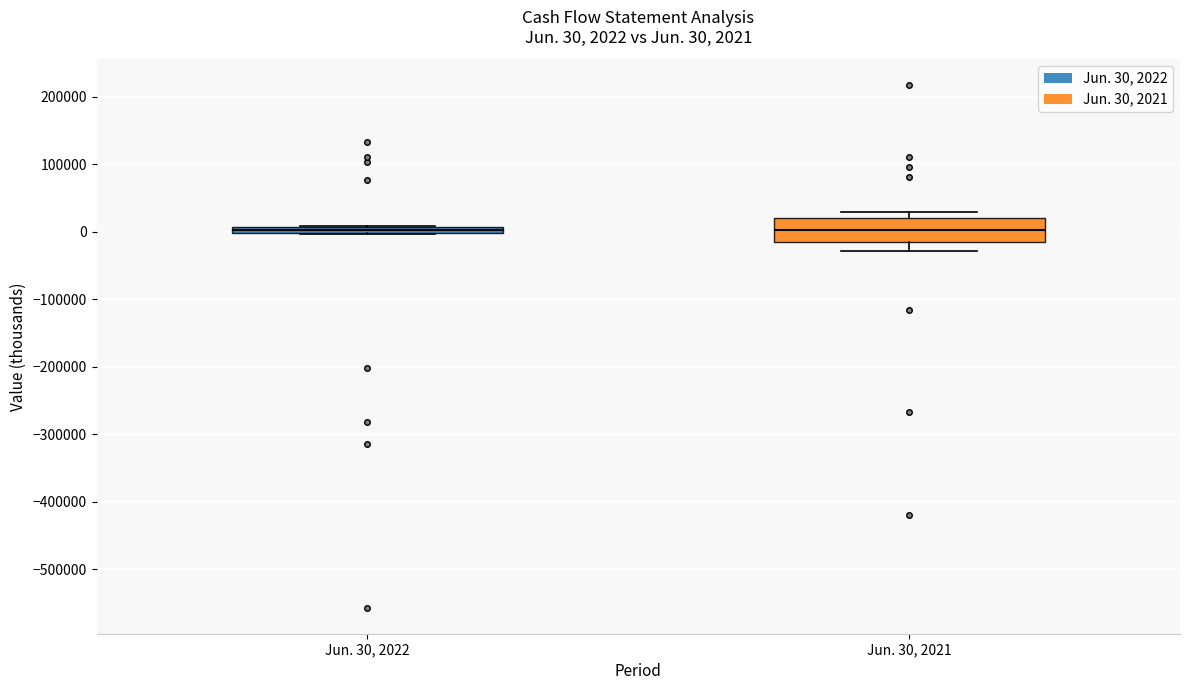

Comparing the boxes themselves (not the whiskers), which one is the tallest?

Jun. 30, 2021